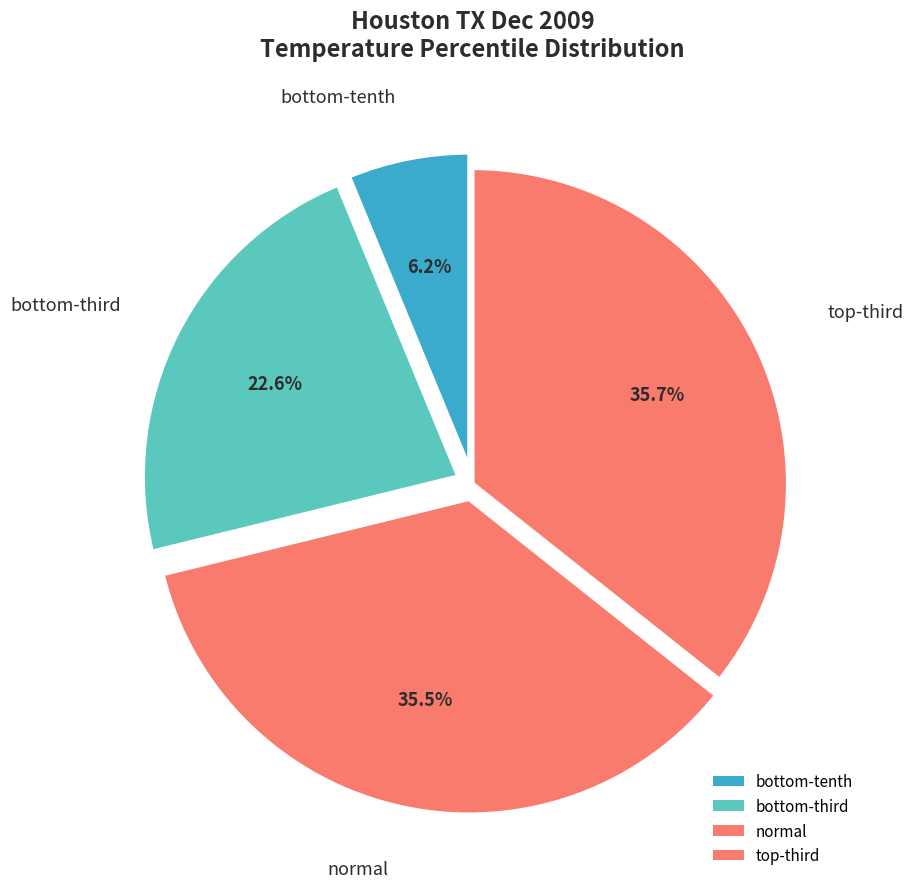

Which category has the smallest portion of the pie?

bottom-tenth